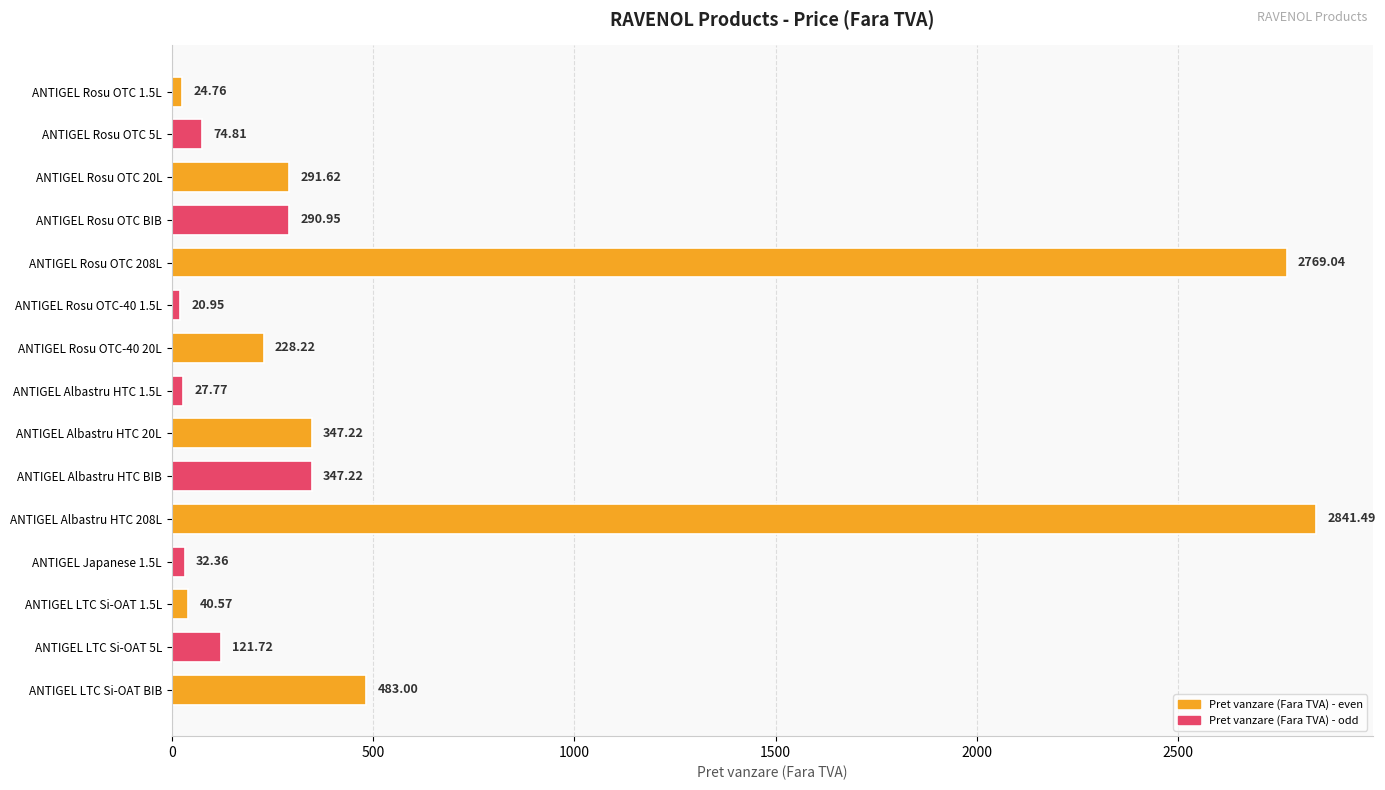

Where is the data nearest to the value 1431?

ANTIGEL LTC Si-OAT BIB